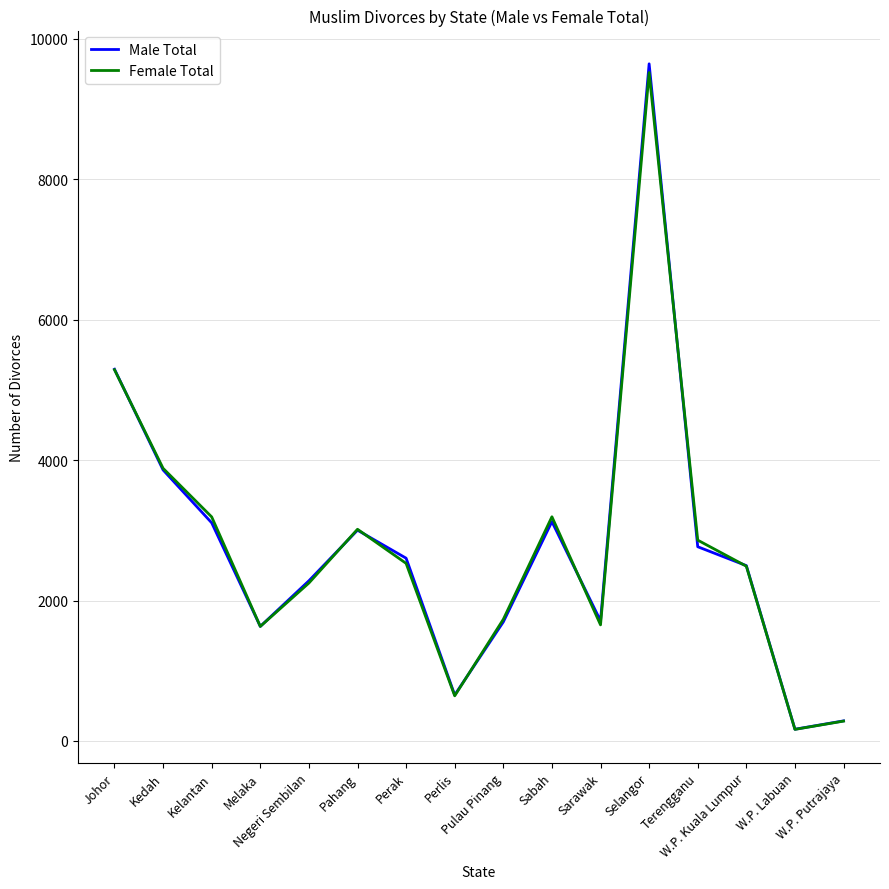

The value of Female Total at Sarawak is 1065. True or false?

False